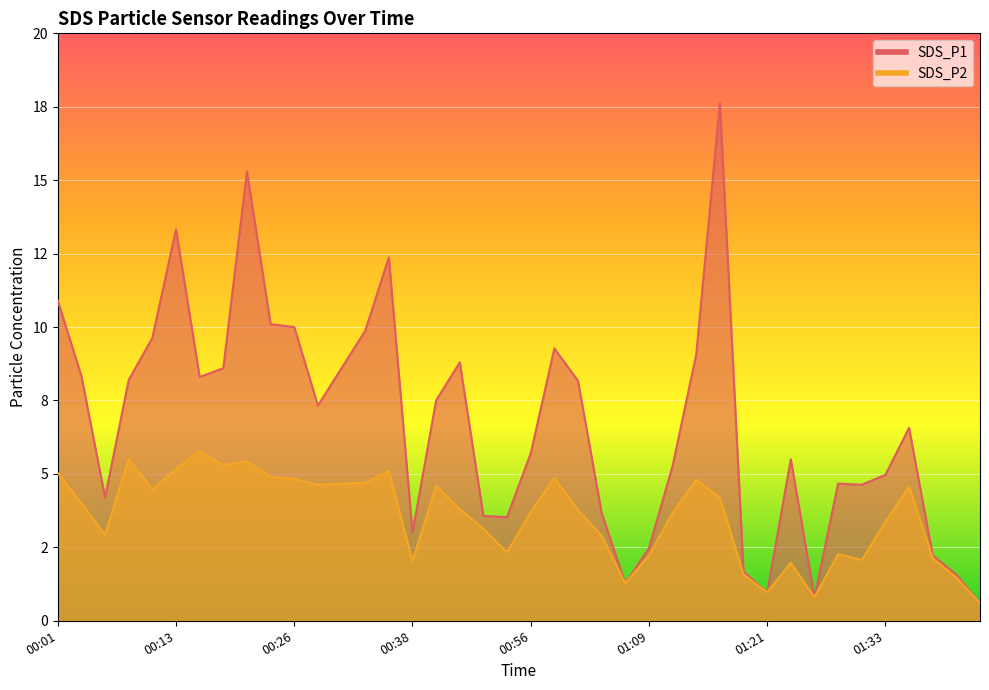

How many values in the SDS_P1 series exceed 7?

20